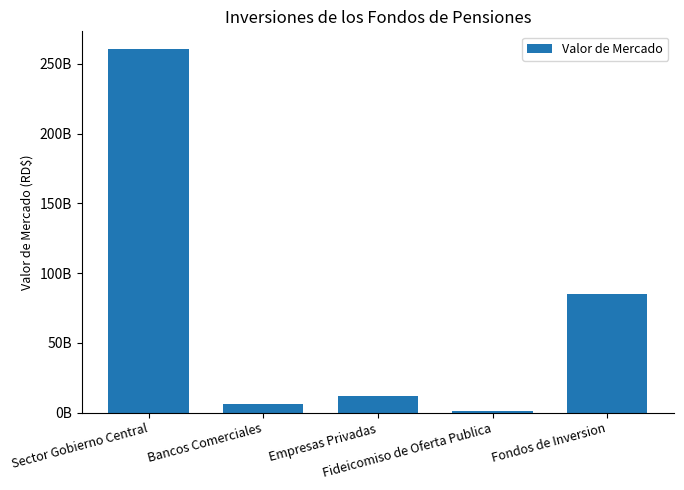

Rank the categories by value from lowest to highest.

Fideicomiso de Oferta Publica, Bancos Comerciales, Empresas Privadas, Fondos de Inversion, Sector Gobierno Central